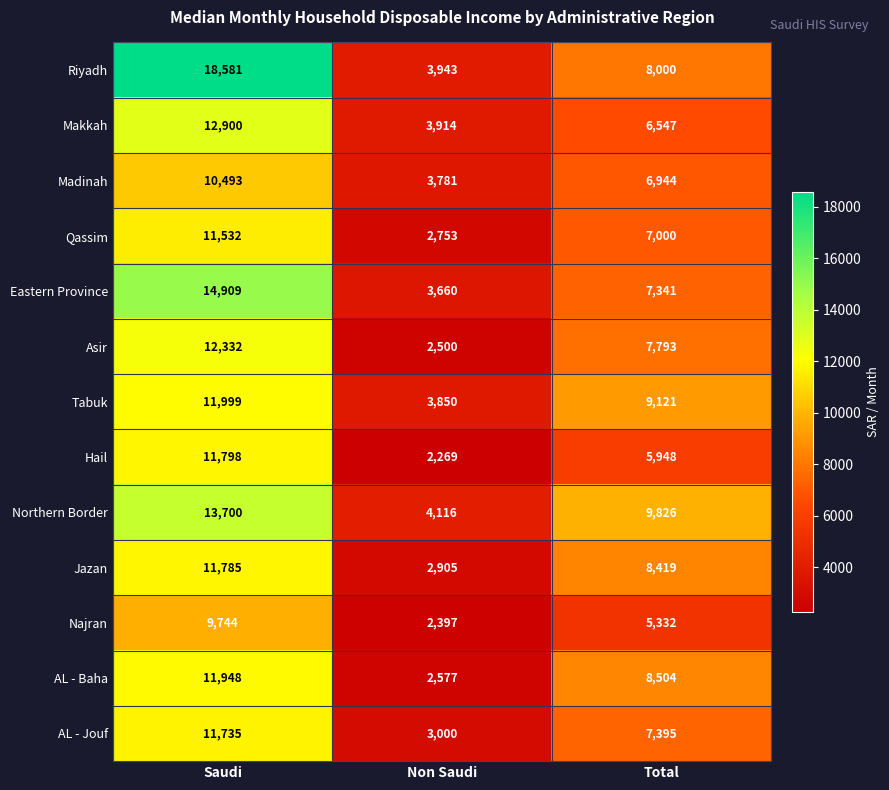

How many distinct data groups are displayed?

13